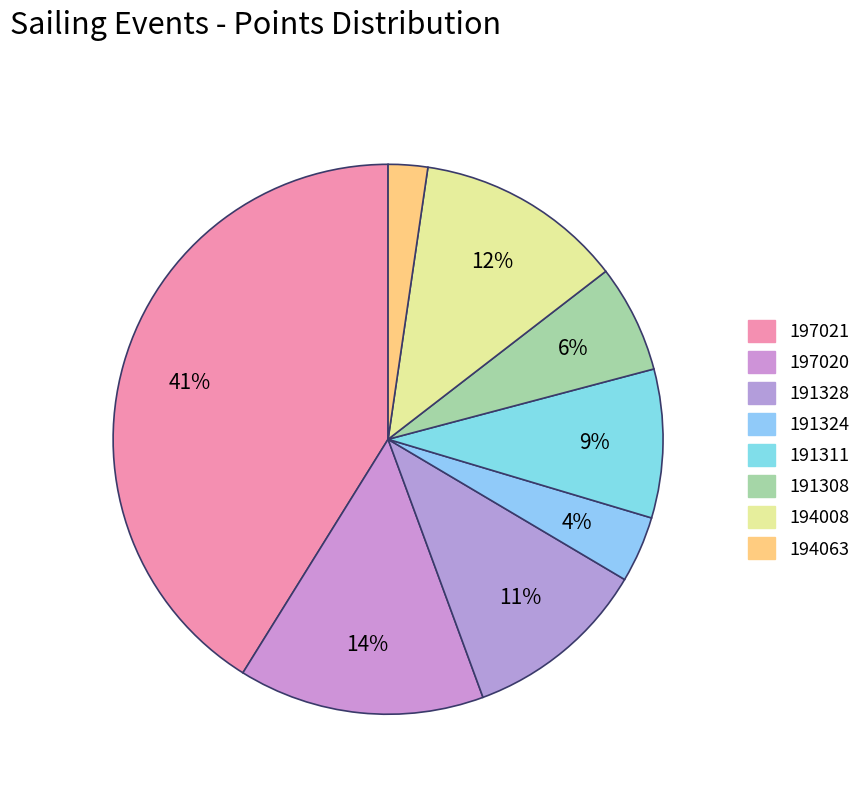

Which category has the smallest portion of the pie?

194063